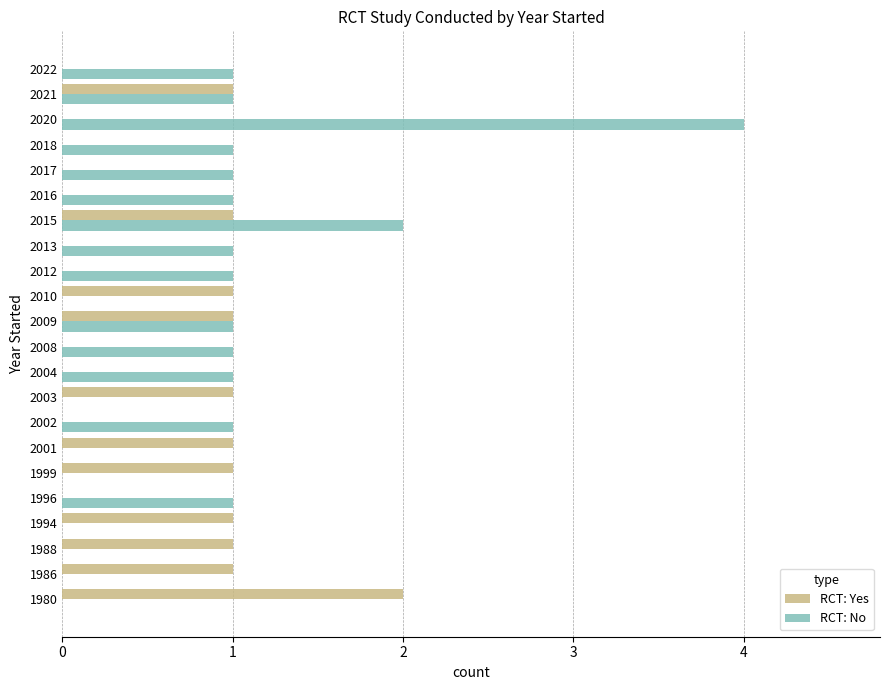

What are all the series names shown in the legend?

RCT: Yes, RCT: No